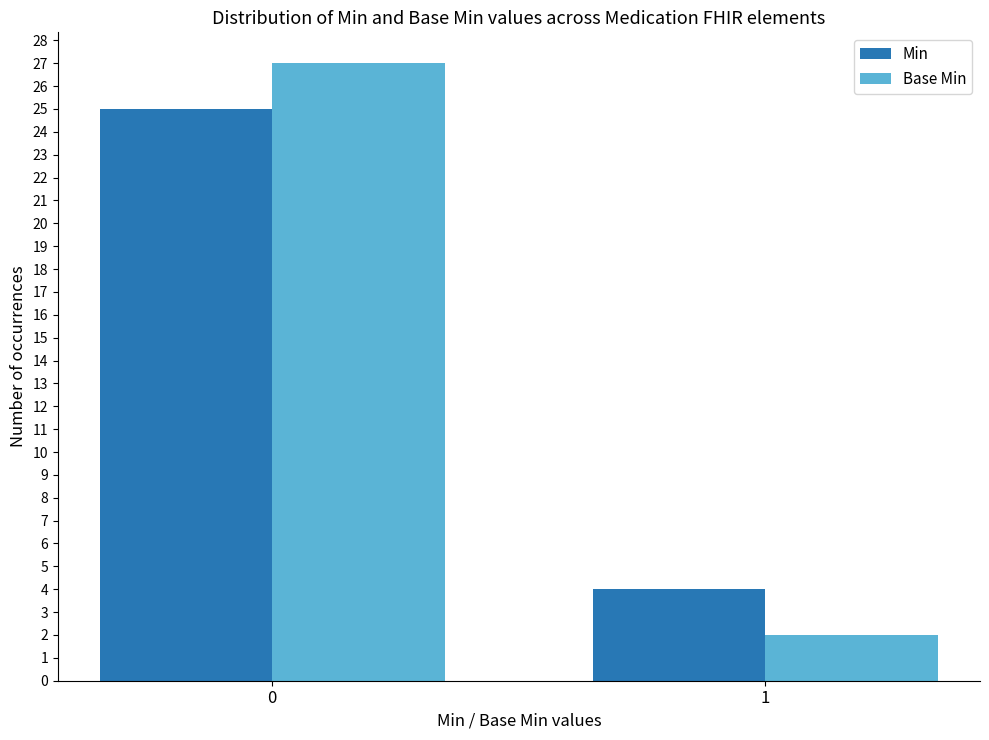

Count the number of categories in the chart.

2